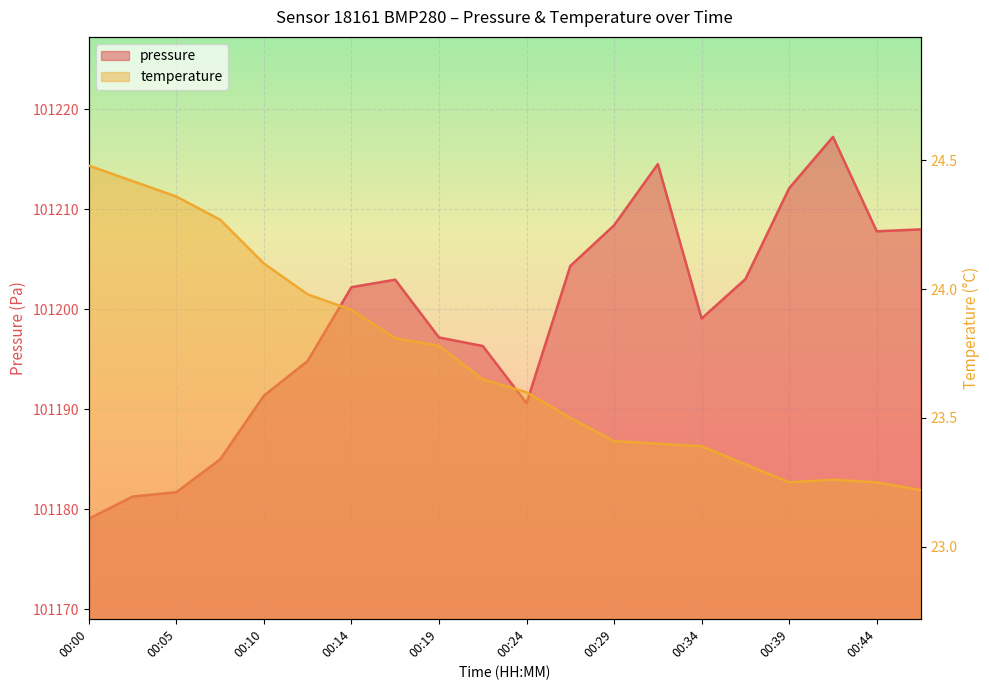

Rank the series at 00:00 from lowest to highest value.

temperature, pressure